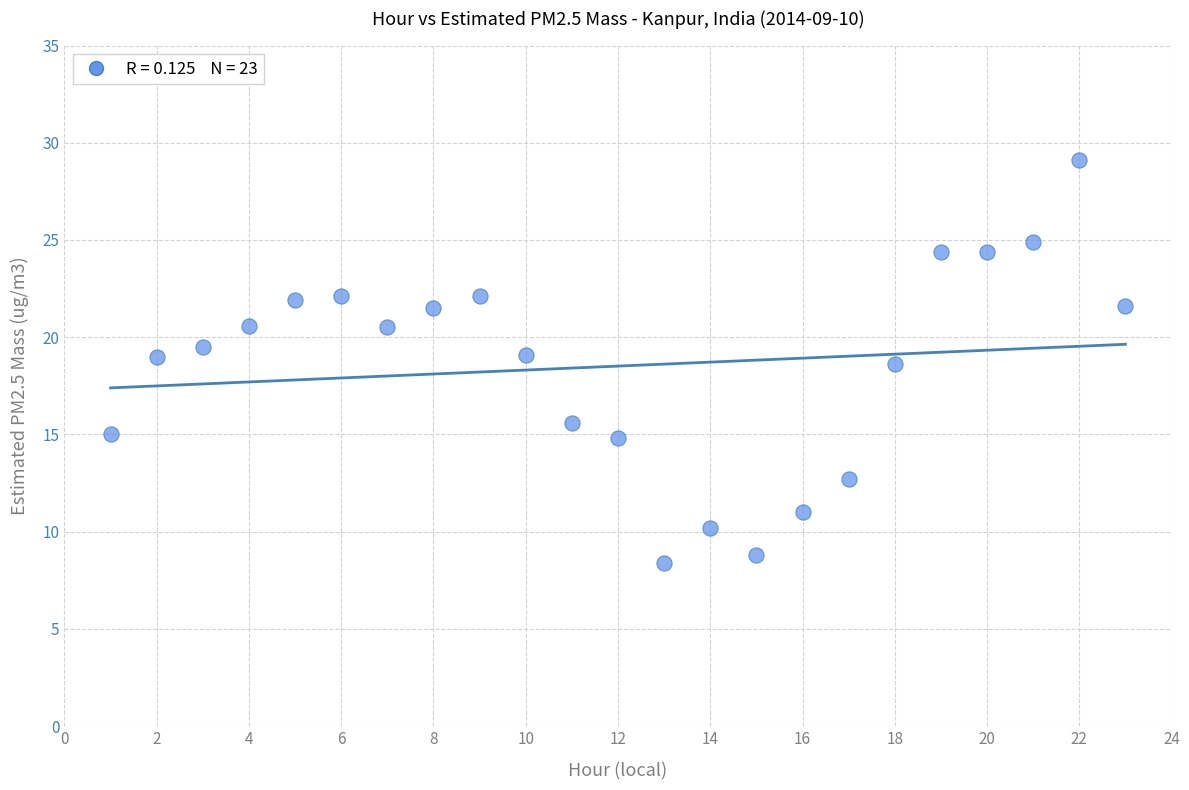

What is the range of Y values (max minus min)?

20.7